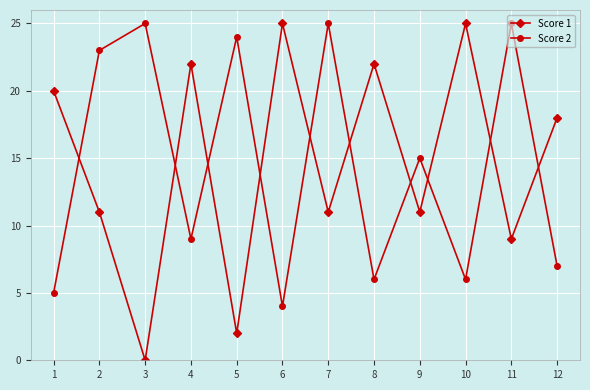

Rank the series at 1 from highest to lowest value.

Score 1, Score 2